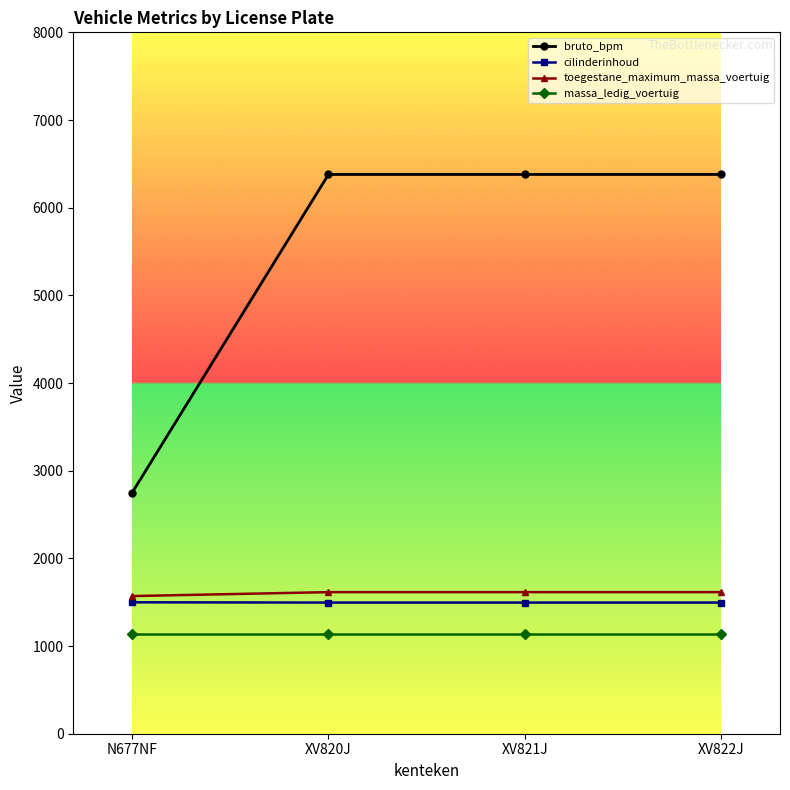

Read the bruto_bpm value at XV820J, to the nearest 100.

6400